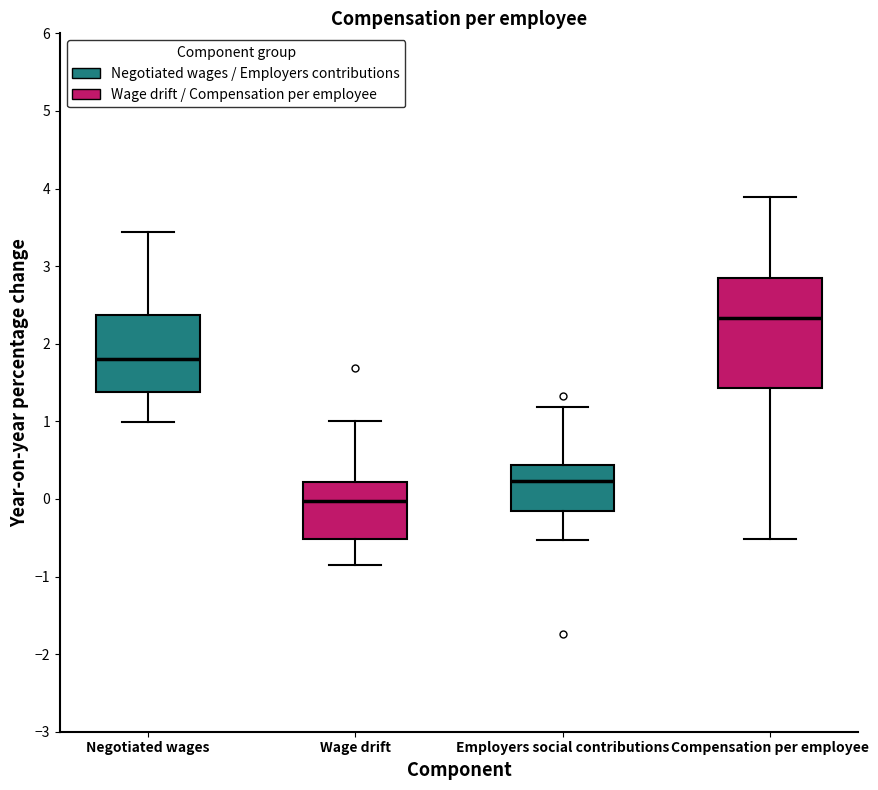

Where does the upper whisker of the box for Compensation per employee end on the y-axis? The values are not printed on the chart, so give them approximately, as read against the axis.

3.9